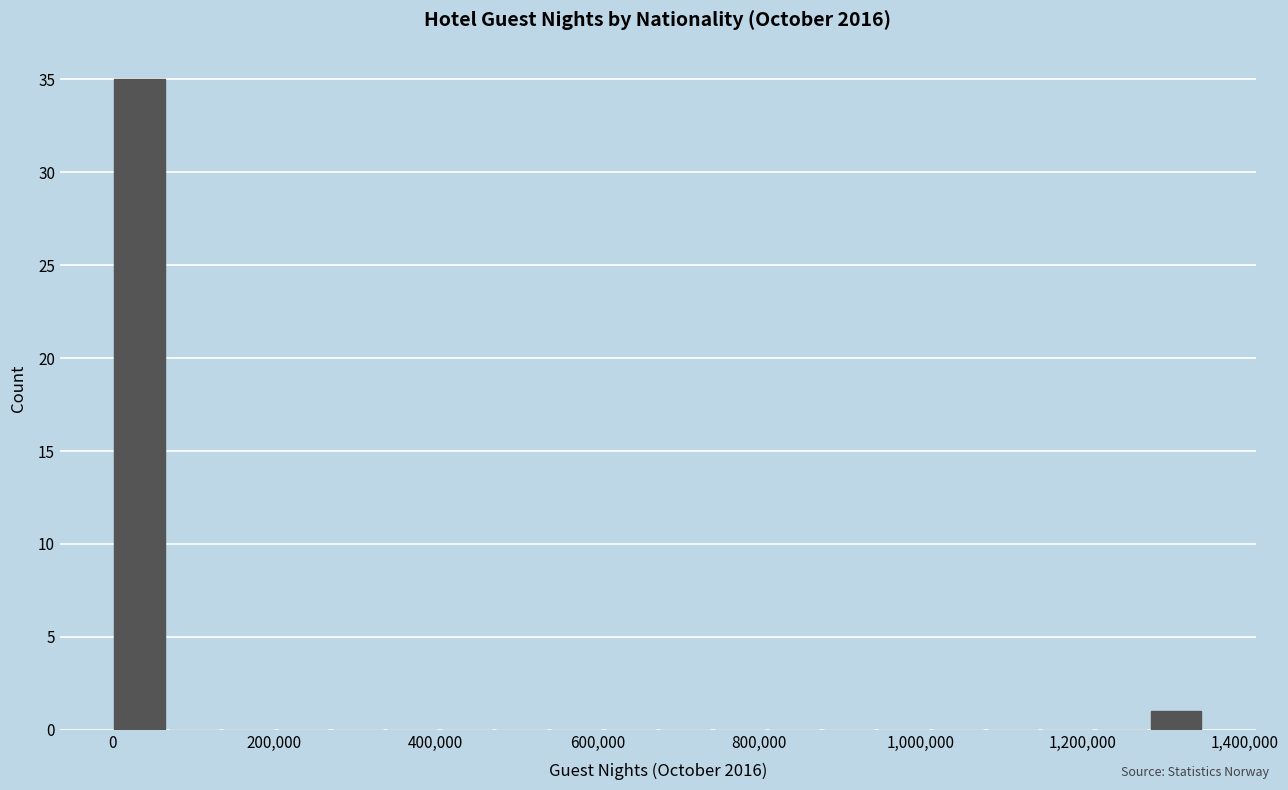

Read against the x-axis, roughly where is the centre of the tallest bar?

40000